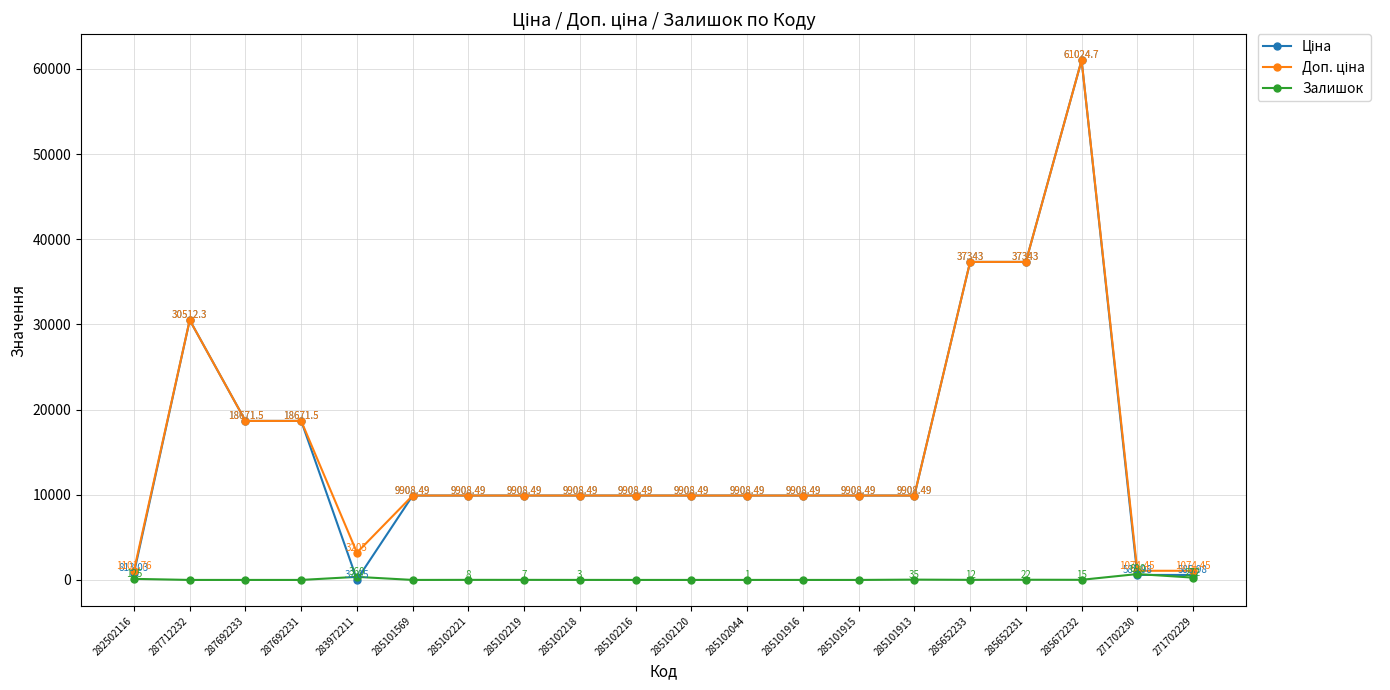

True or false: Залишок has more than 1 points higher than both neighbors.

True